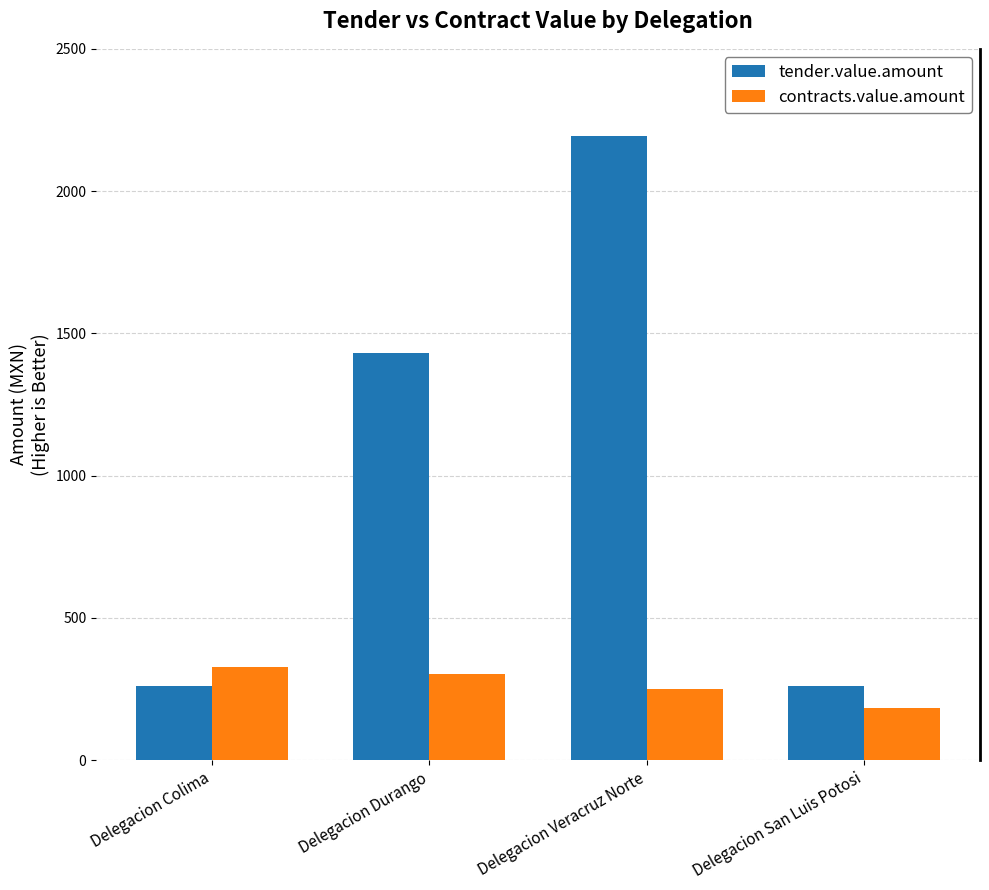

What is the maximum value for contracts.value.amount?

327.1